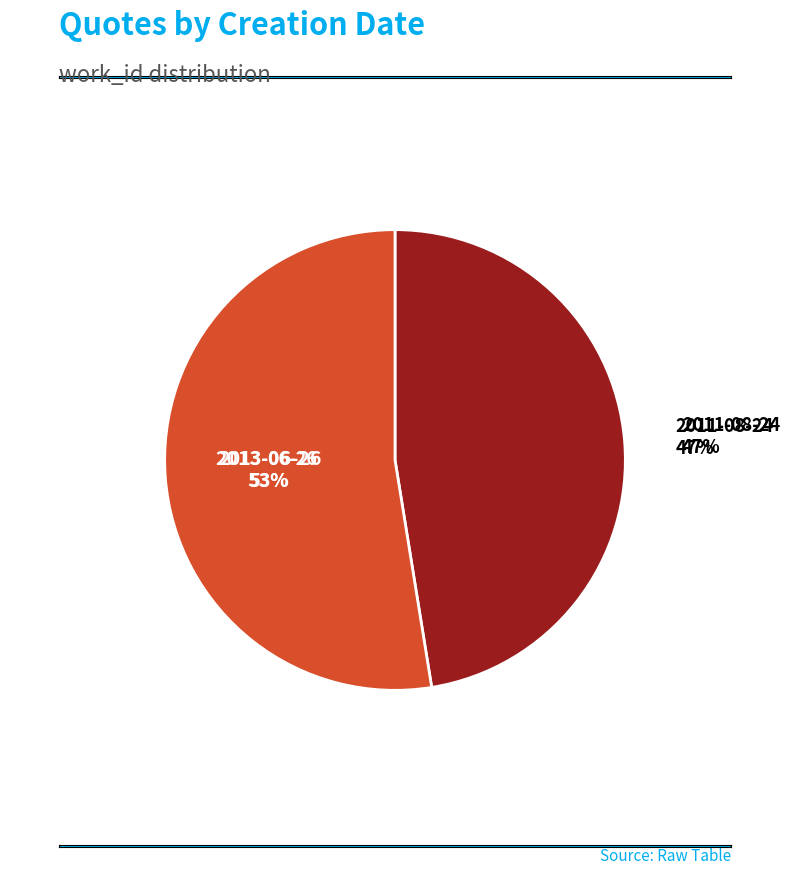

What portion of the pie excludes 2011-08-24?

52.5%